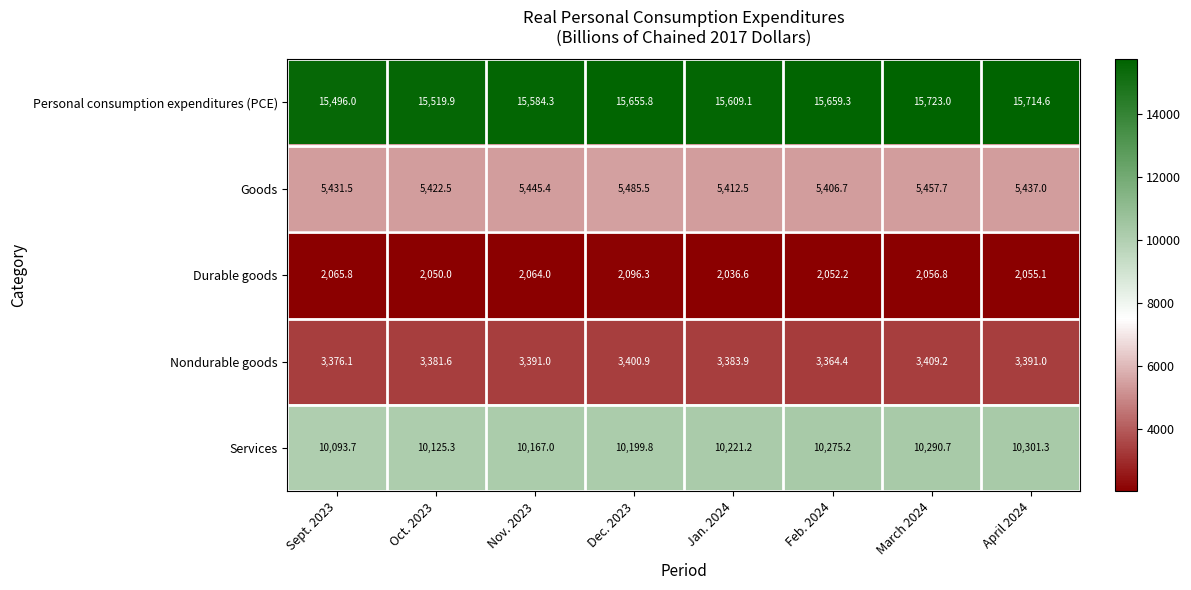

True or false: Nondurable goods has a value of 3381.6 at Oct. 2023.

True